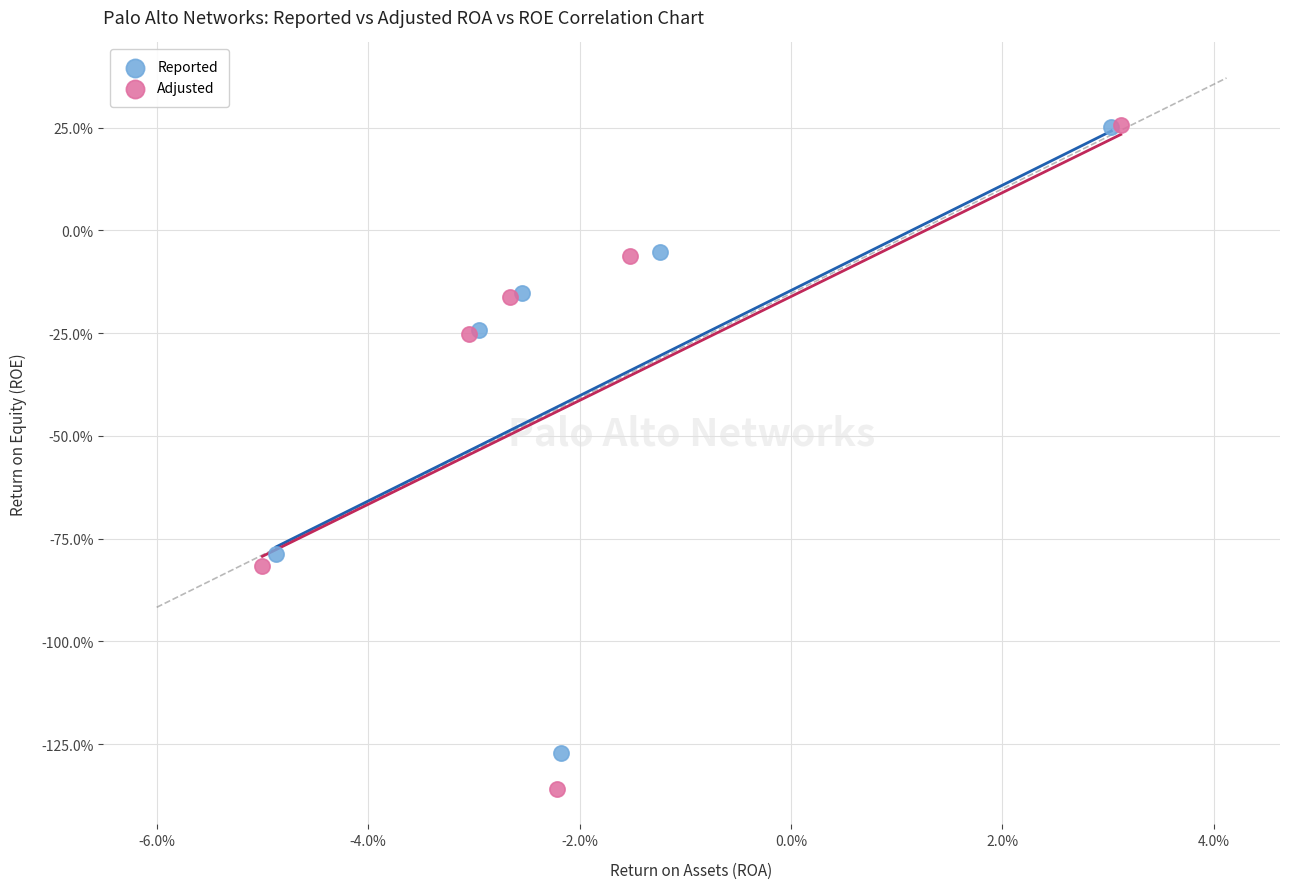

Which series has the largest Y range (max minus min)?

Adjusted